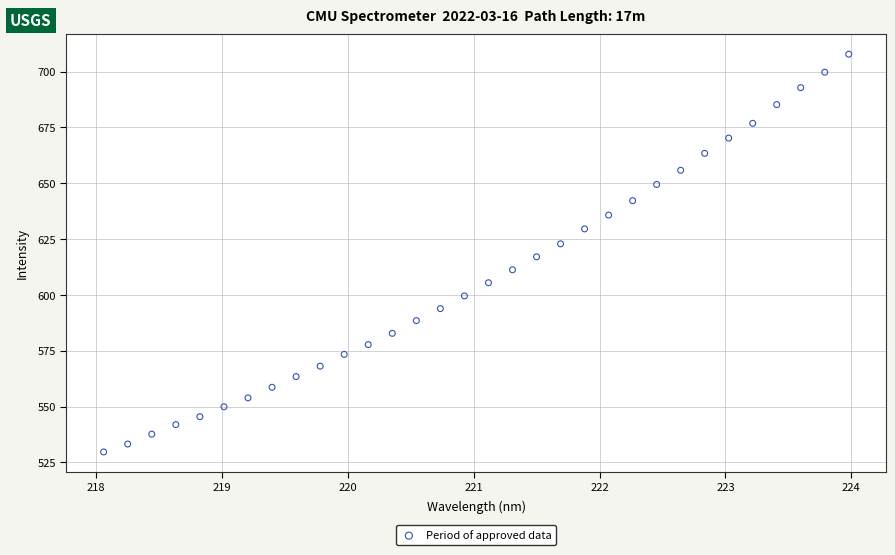

What is the range of X values (max minus min)?

5.9